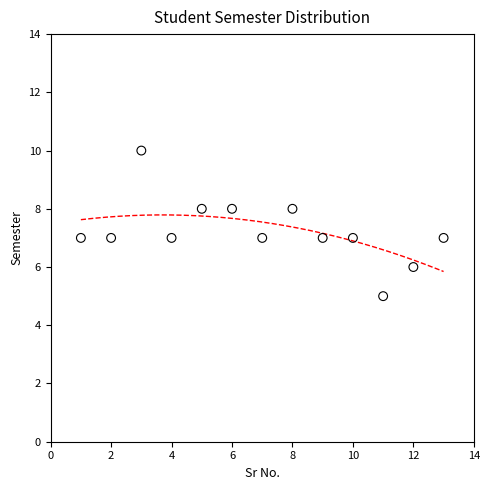

What is the range of X values (max minus min)?

12